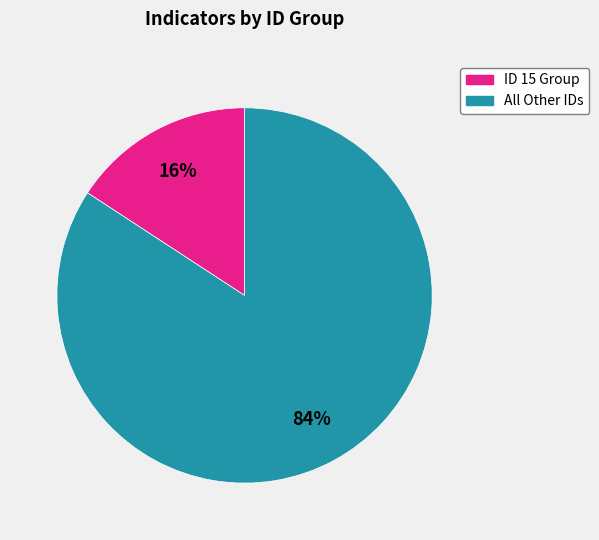

Rank the categories by value from lowest to highest.

ID 15 Group, All Other IDs